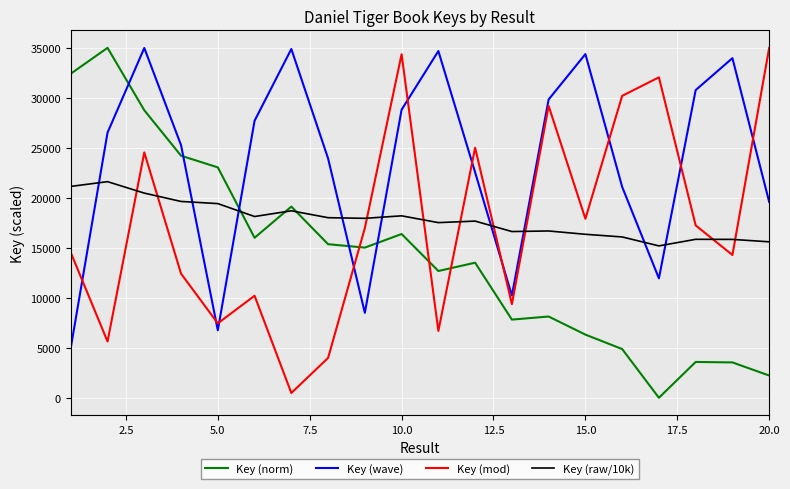

How many intersections are there between Key (norm) and Key (wave)?

5